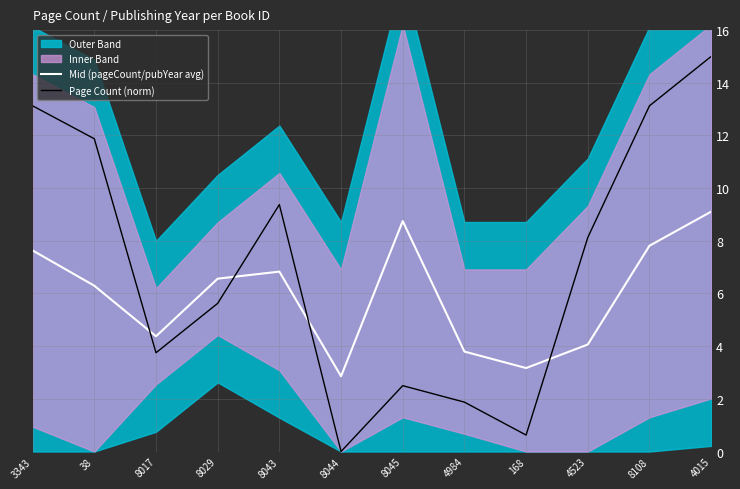

At 8043, list the series in order from smallest to largest.

Mid (pageCount/pubYear avg), Page Count (norm)